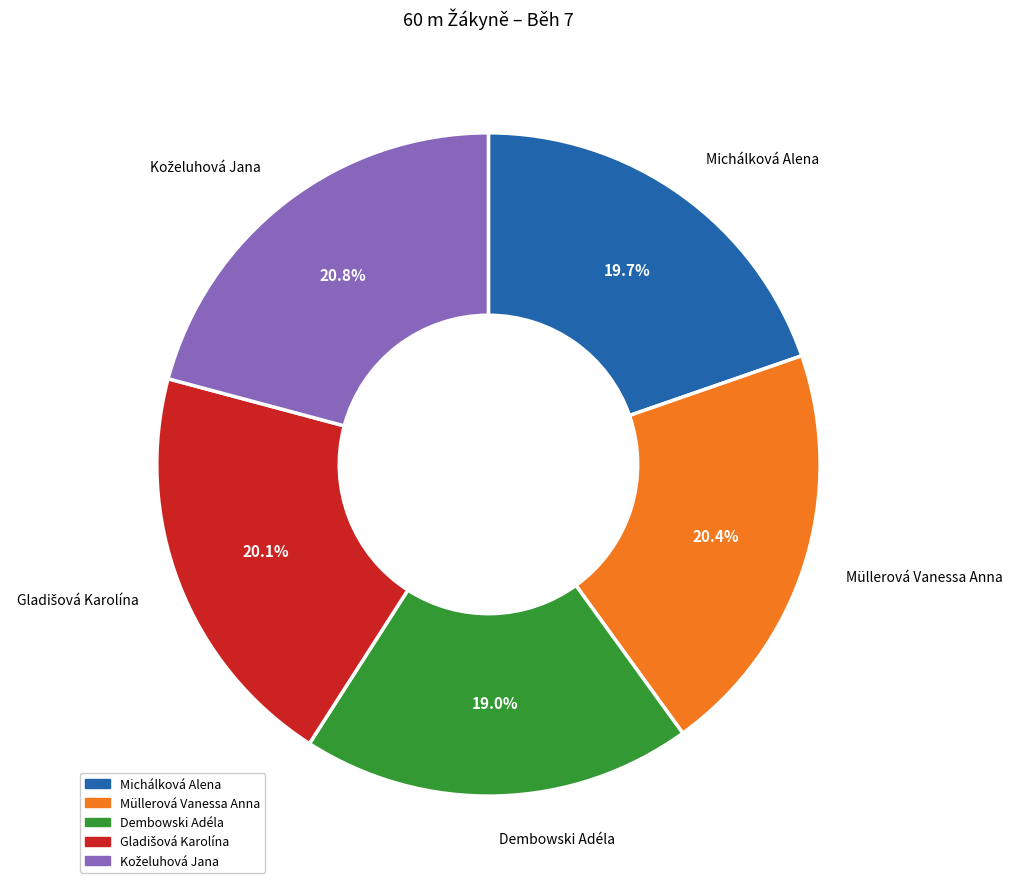

How many slices are in this pie chart?

5